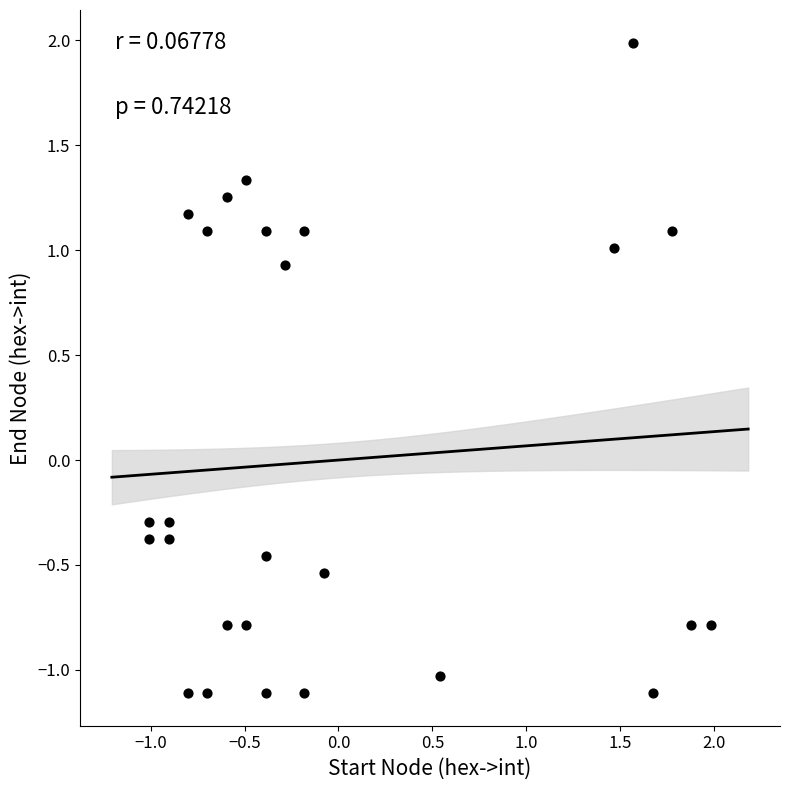

What is the range of Y values (max minus min)?

3.1